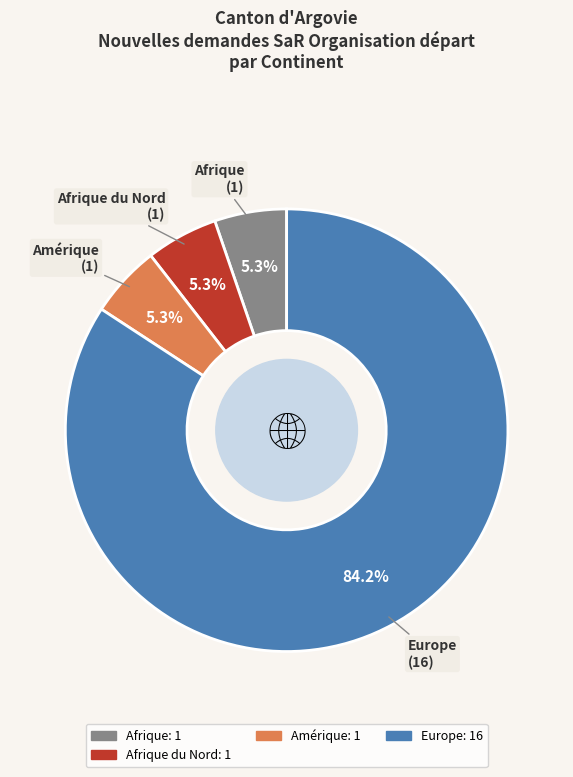

Does any single category account for the majority?

Yes